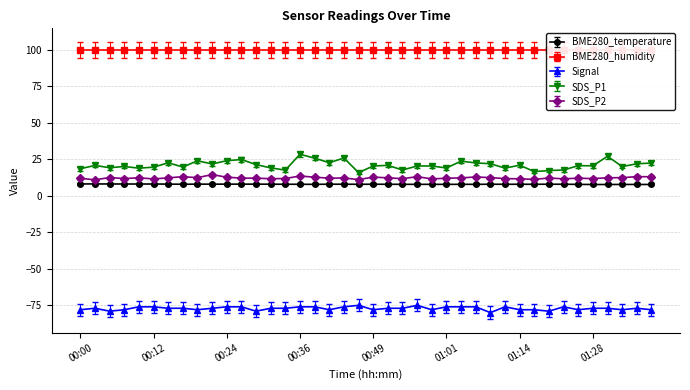

The Signal series shows -17.6 at 00:12. True or false?

False